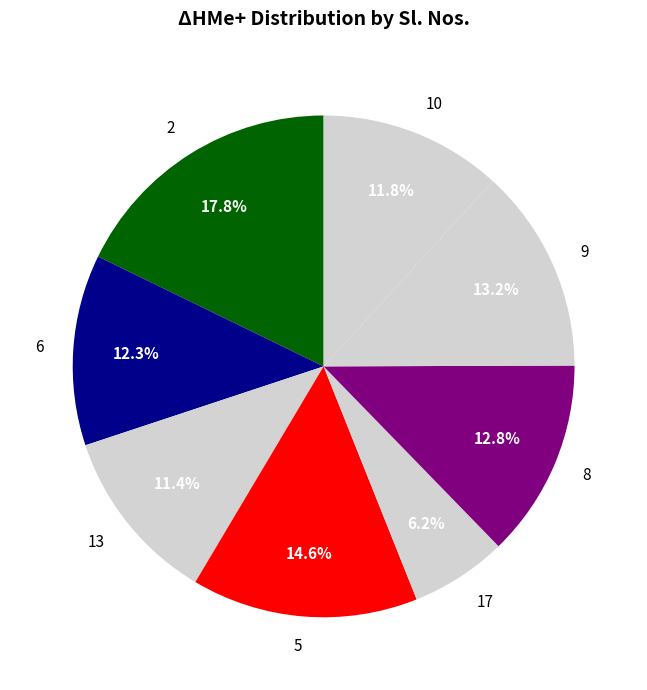

The 9 slice represents 4% of the pie. True or false?

False